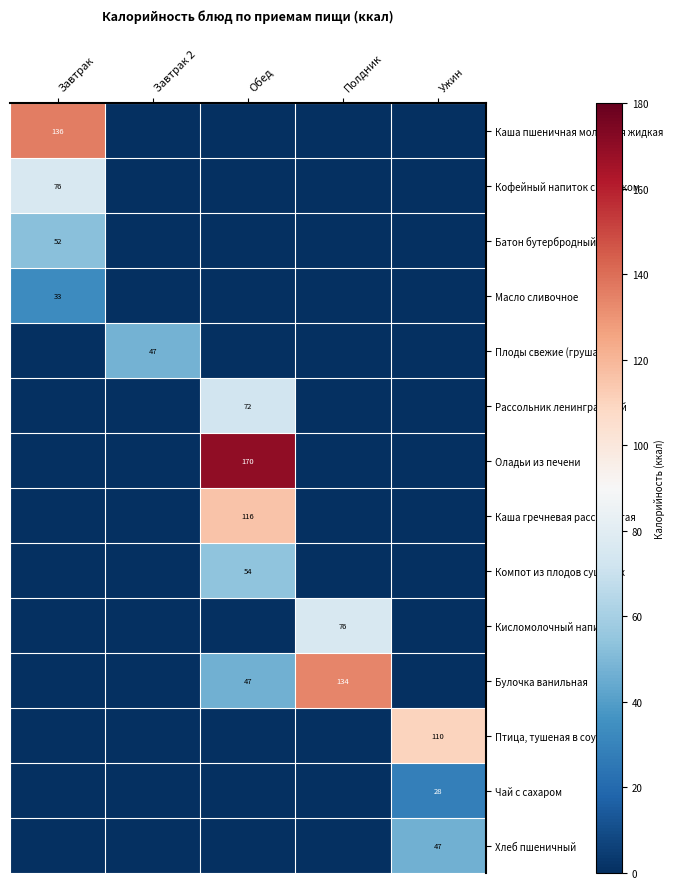

The Птица, тушеная в соусе series shows 168 at Ужин. True or false?

False